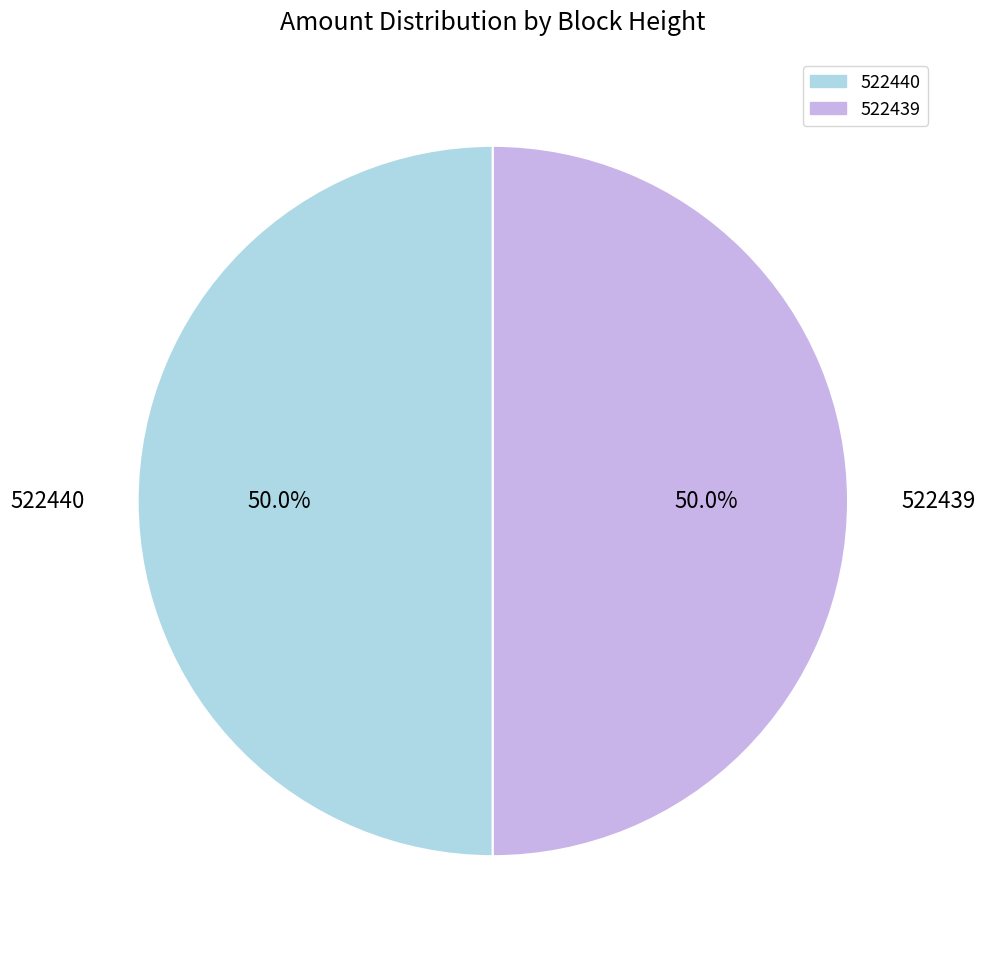

The 522439 slice represents 50% of the pie. True or false?

True